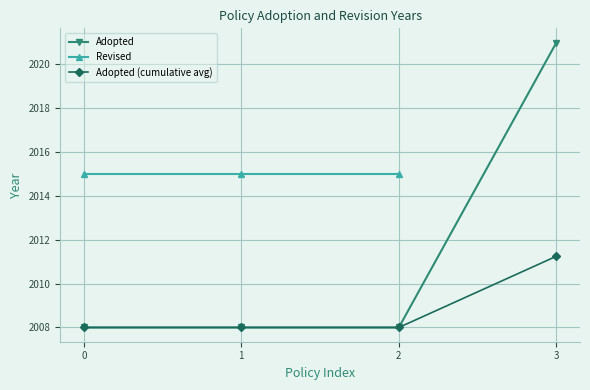

Is this an area chart (filled region under the line)?

No